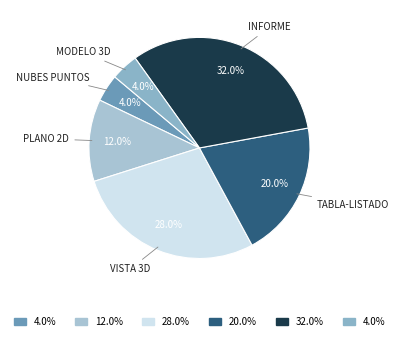

What is the largest slice in the pie chart?

INFORME